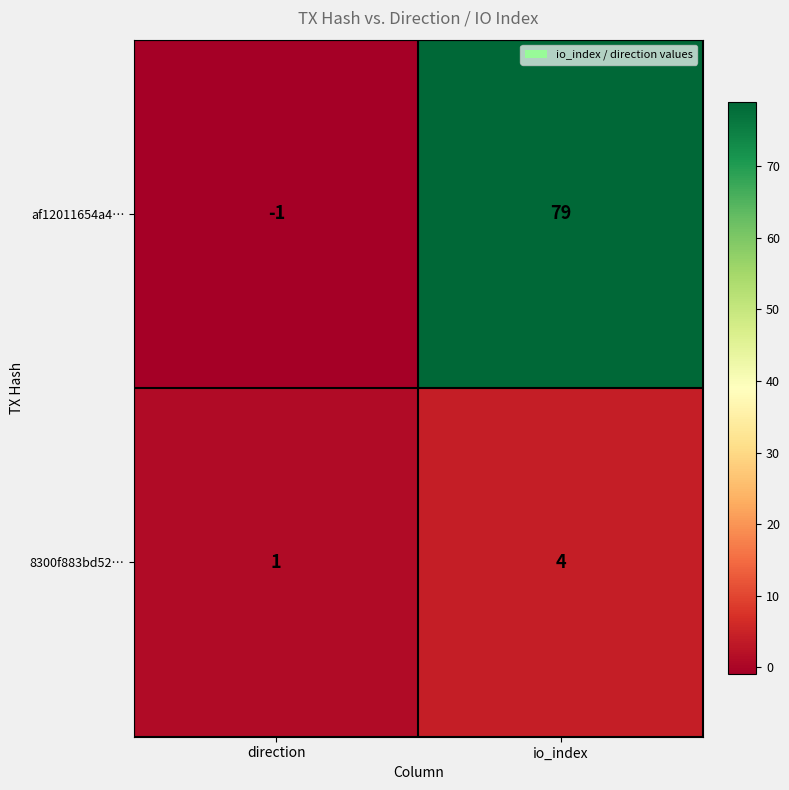

Reading left to right, extract all data points from this chart.

af12011654a4…: -1	79
8300f883bd52…: 1	4